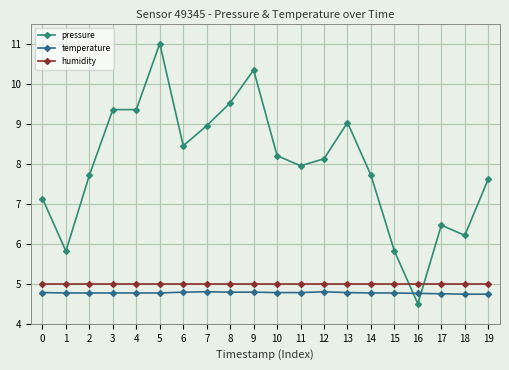

How many data points does each series have?

20